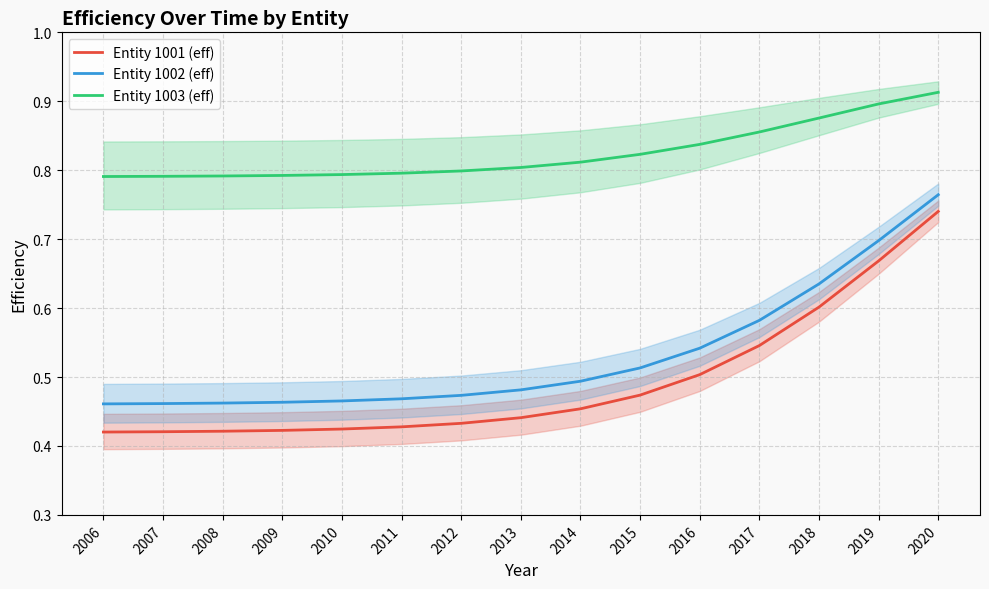

True or false: Entity 1001 (eff) and Entity 1003 (eff) cross at least once.

False